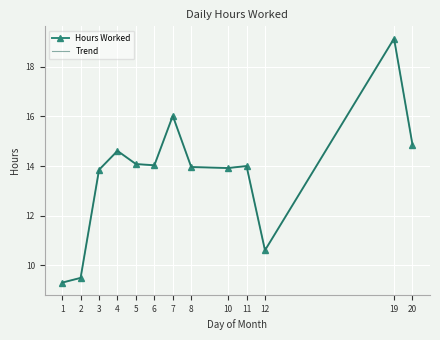

At which label is Hours Worked closest to 14?

11